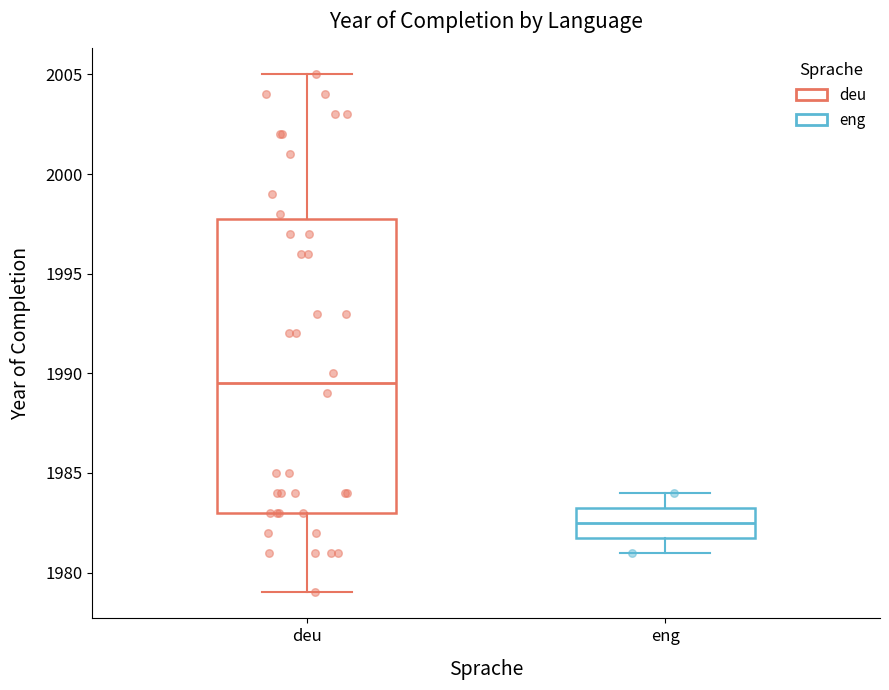

Reading left to right, read every box against the y-axis: the position of its median line, the range the box covers, and the ends of its whiskers. The values are not printed on the chart, so give them approximately, as read against the axis.

deu: median 1989.5, box 1983.0 to 1998.0, whiskers 1979.0 to 2005.0
eng: median 1982.5, box 1982.0 to 1983.5, whiskers 1981.0 to 1984.0